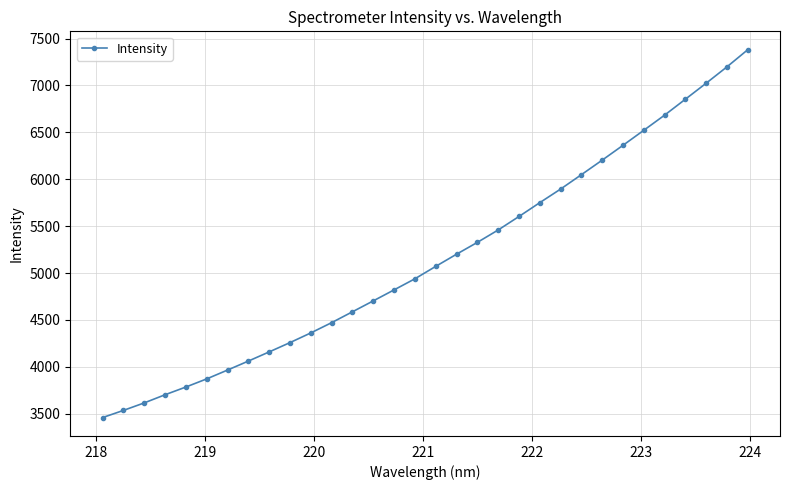

What is the sum of all values?

164877.4